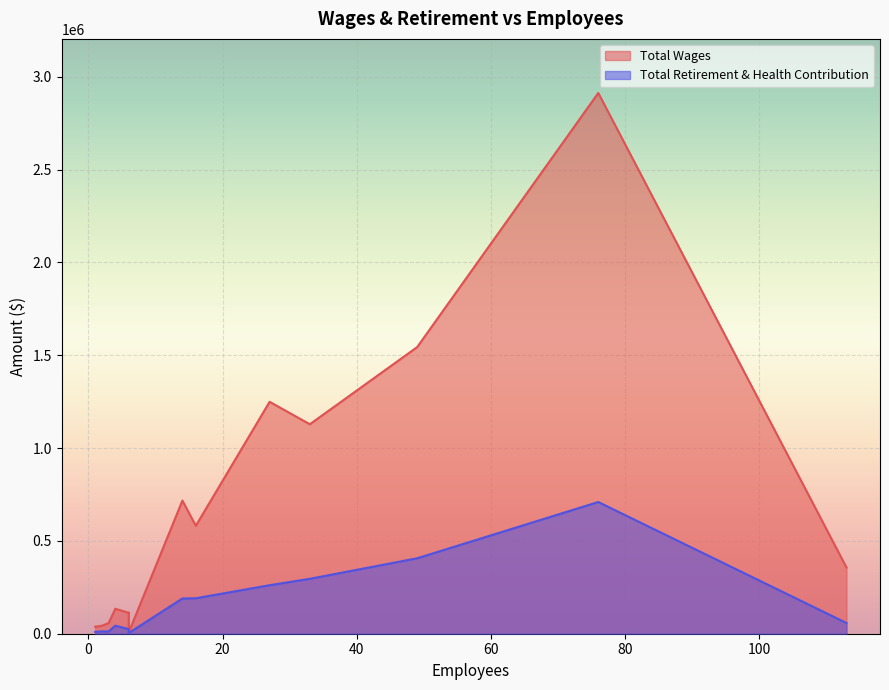

Count the number of data series in this chart.

2